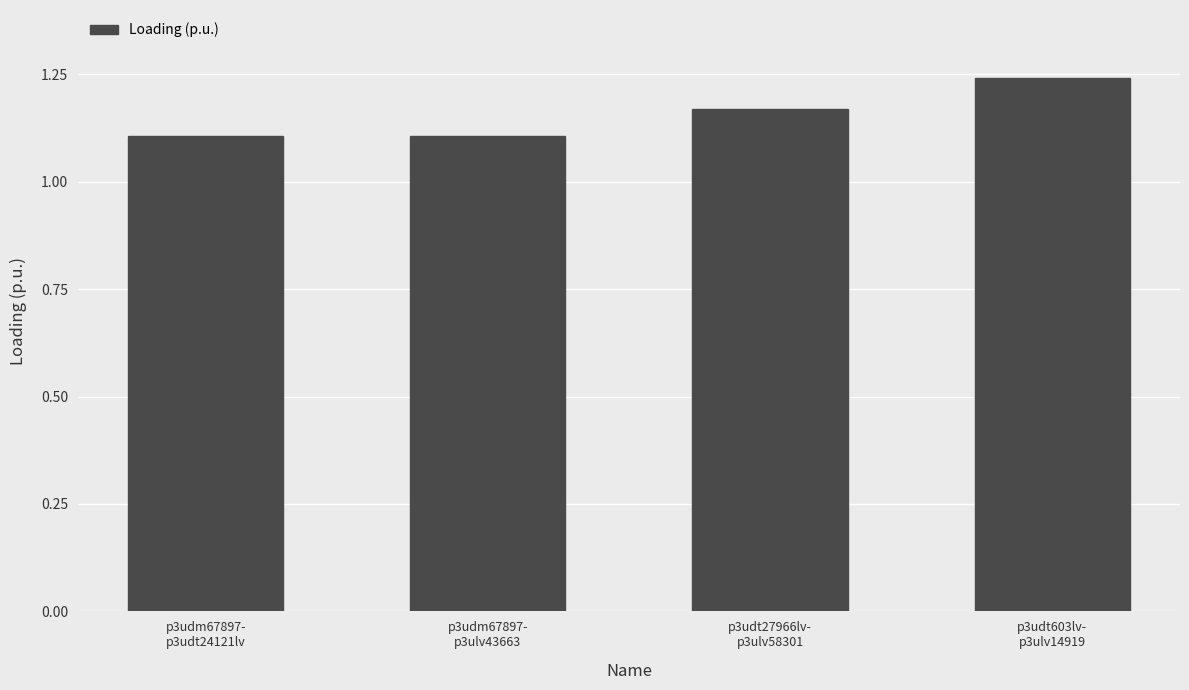

What is the minimum value shown in the chart?

1.1